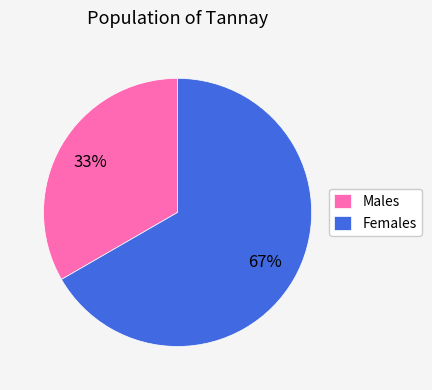

Which category has the biggest portion of the pie?

Females